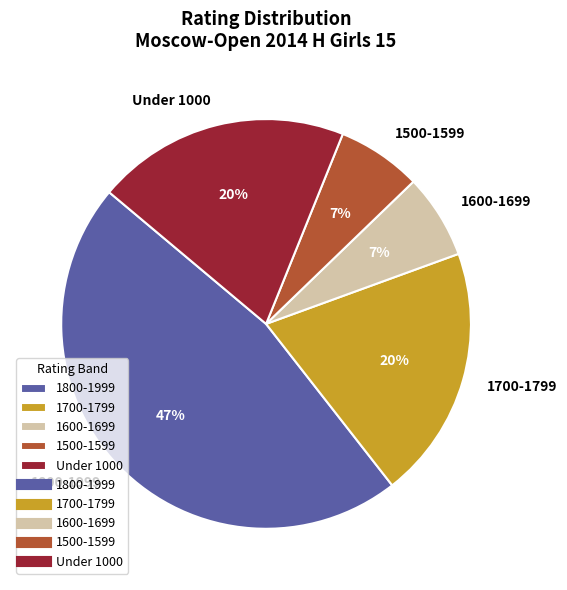

To the nearest percent, what is the combined percentage of 1500-1599 and 1800-1999?

53%